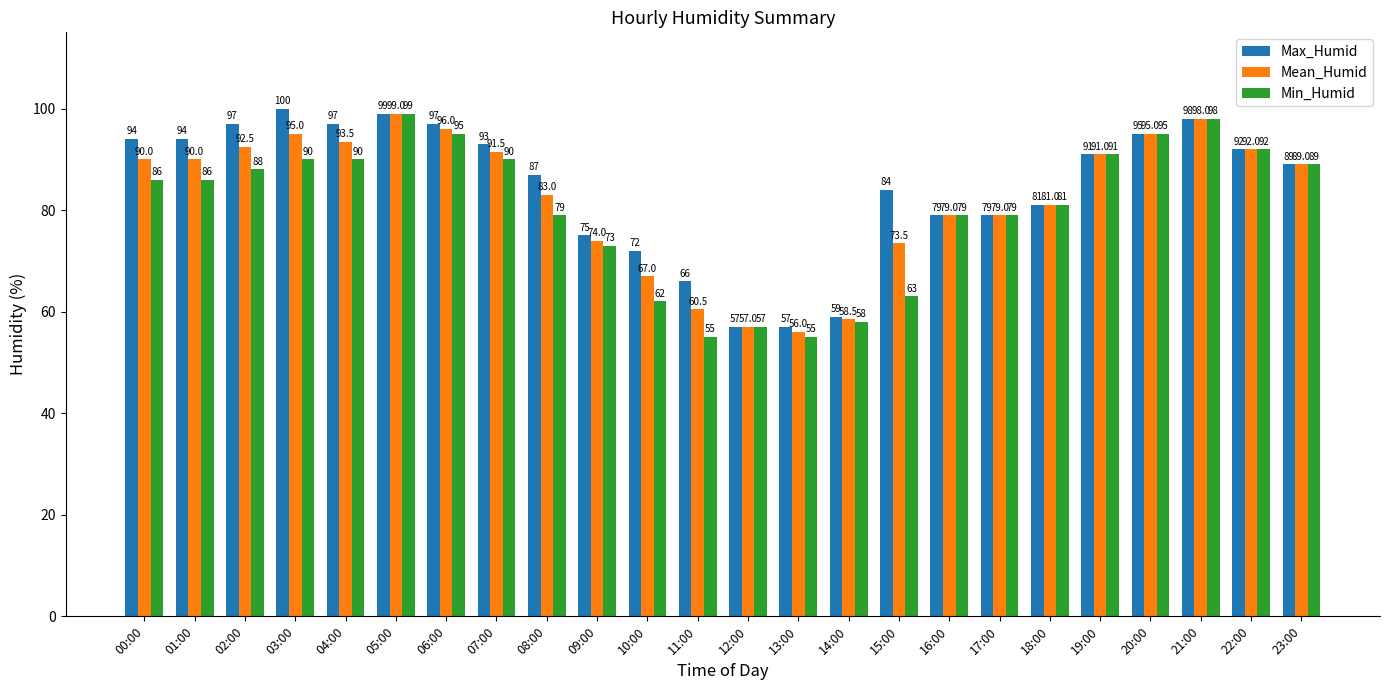

What is the minimum value for Max_Humid?

57.0